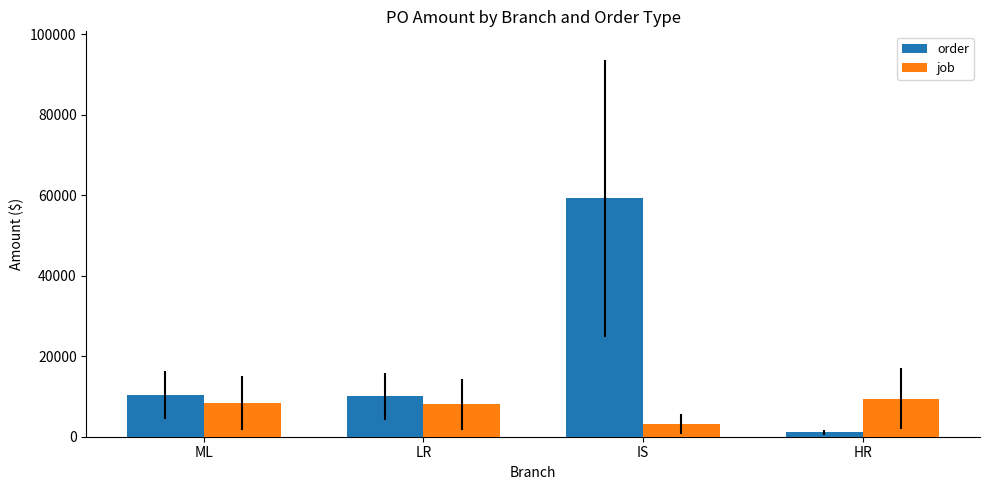

What is the minimum value shown in the chart?

1106.7